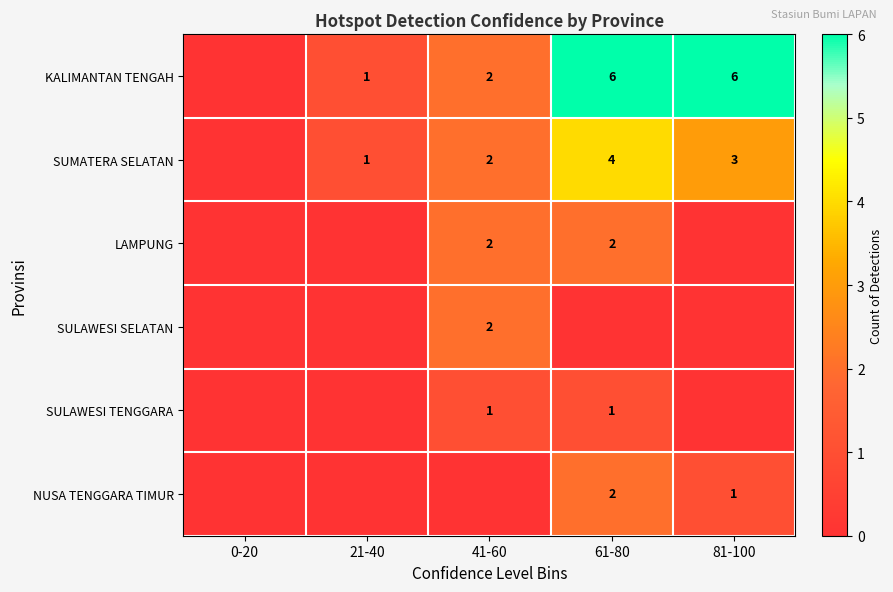

Rank the series by their maximum value, from highest to lowest.

KALIMANTAN TENGAH, SUMATERA SELATAN, LAMPUNG, SULAWESI SELATAN, NUSA TENGGARA TIMUR, SULAWESI TENGGARA